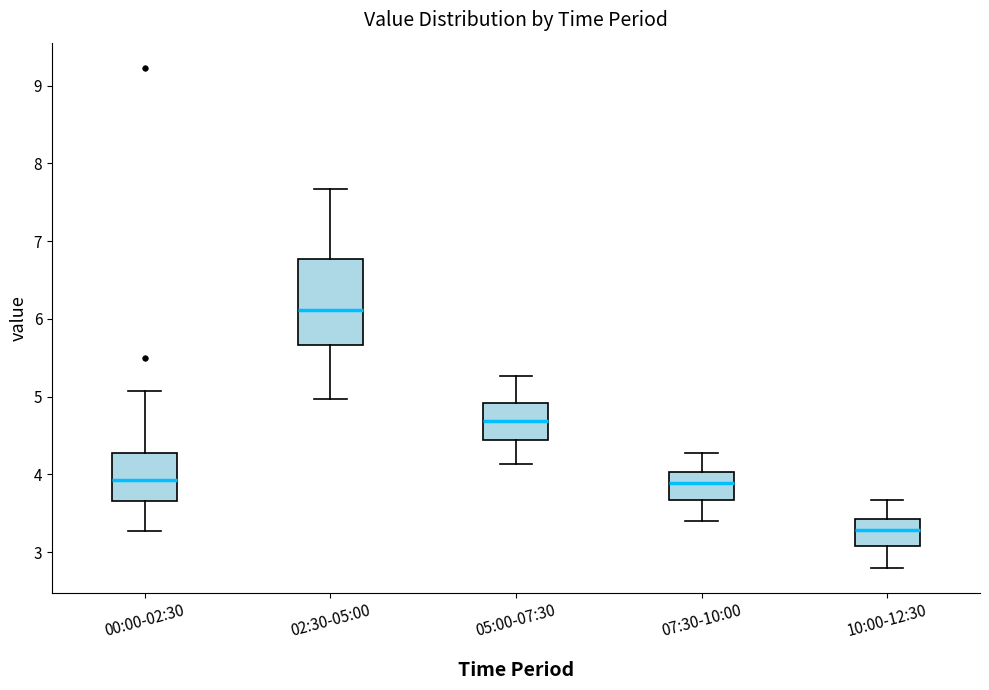

Reading left to right, transcribe this box plot: for each box, give where its median line is, the range the box spans, and where its two whiskers end, as read against the y-axis. The values are not printed on the chart, so give them approximately, as read against the axis.

00:00-02:30: median 3.9, box 3.7 to 4.3, whiskers 3.3 to 5.1
02:30-05:00: median 6.1, box 5.7 to 6.8, whiskers 5.0 to 7.7
05:00-07:30: median 4.7, box 4.4 to 4.9, whiskers 4.1 to 5.3
07:30-10:00: median 3.9, box 3.7 to 4.0, whiskers 3.4 to 4.3
10:00-12:30: median 3.3, box 3.1 to 3.4, whiskers 2.8 to 3.7